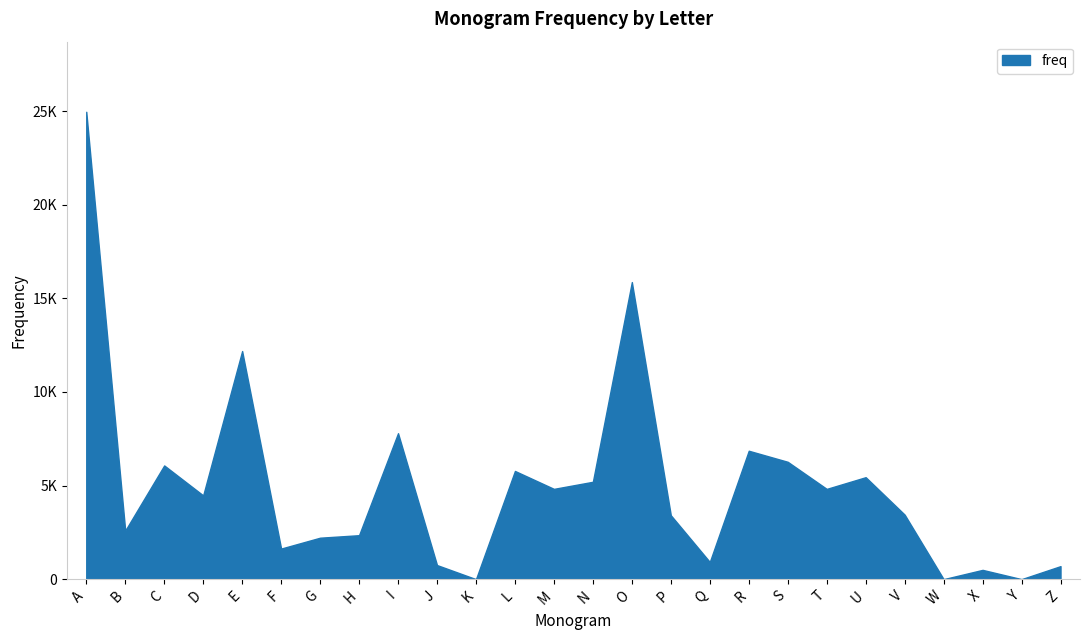

Does the chart display data point markers on the line(s)?

No